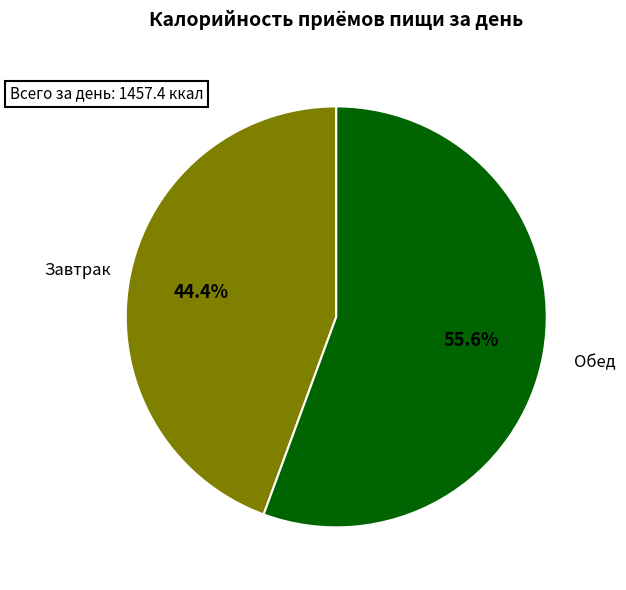

How many slices are in this pie chart?

2